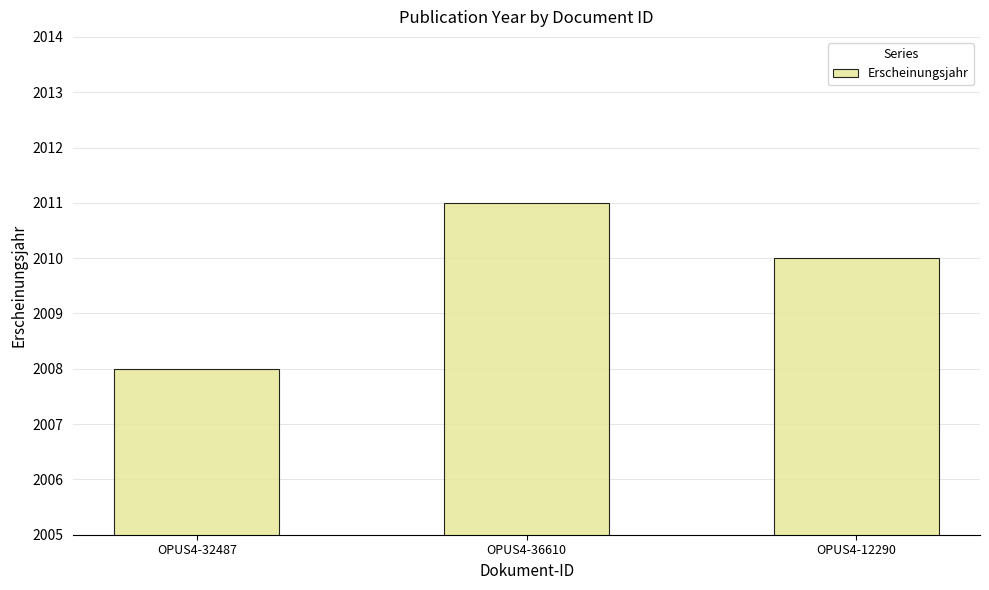

How many values are between 2008 and 2011?

3